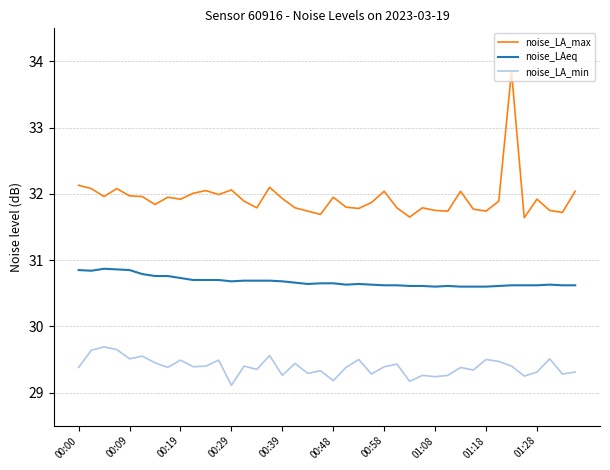

List the series in order of their peak value, lowest first.

noise_LA_min, noise_LAeq, noise_LA_max